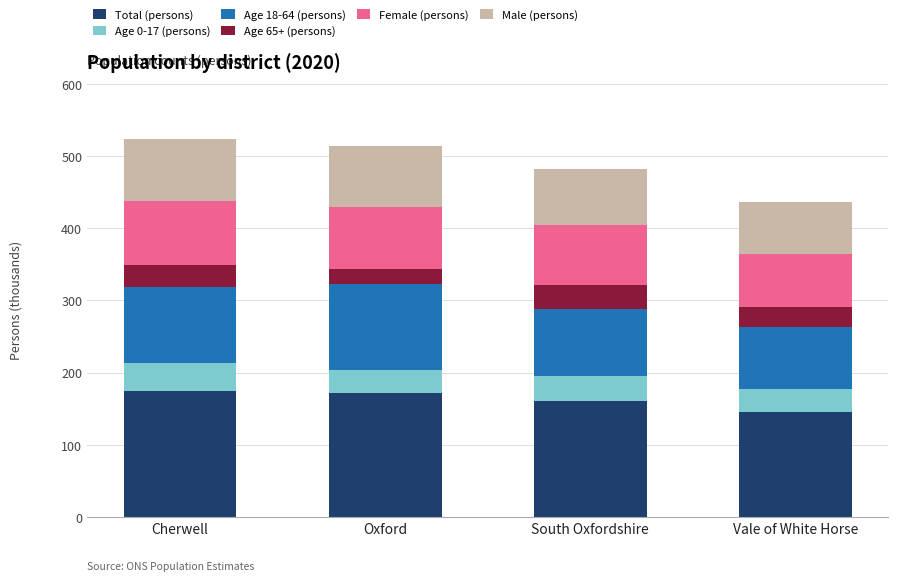

What is the total value across all series at South Oxfordshire?

482.8